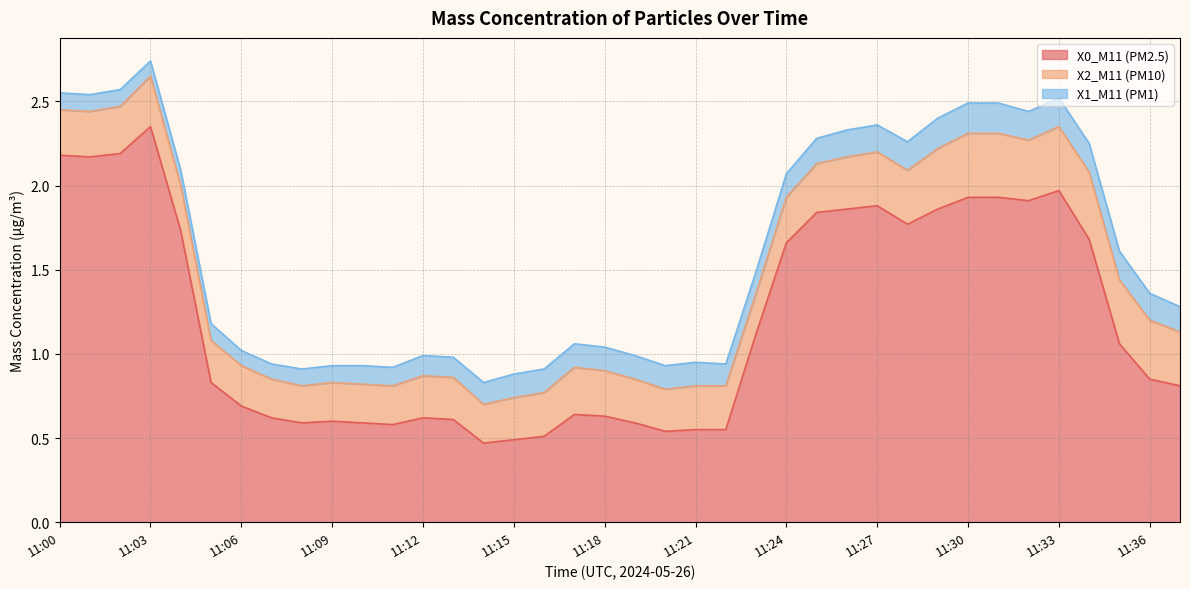

True or false: X2_M11 (PM10) has more than 1 interior local peaks.

True